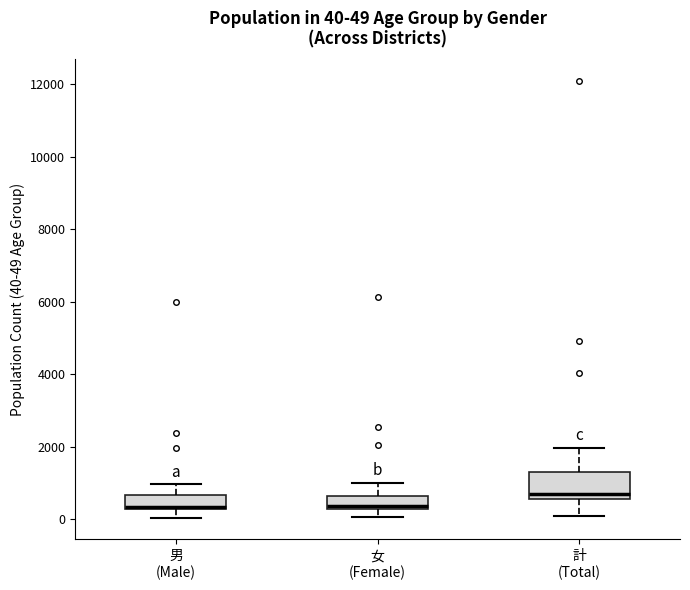

Which box is the tallest, from its lower edge to its upper edge?

計 (Total)